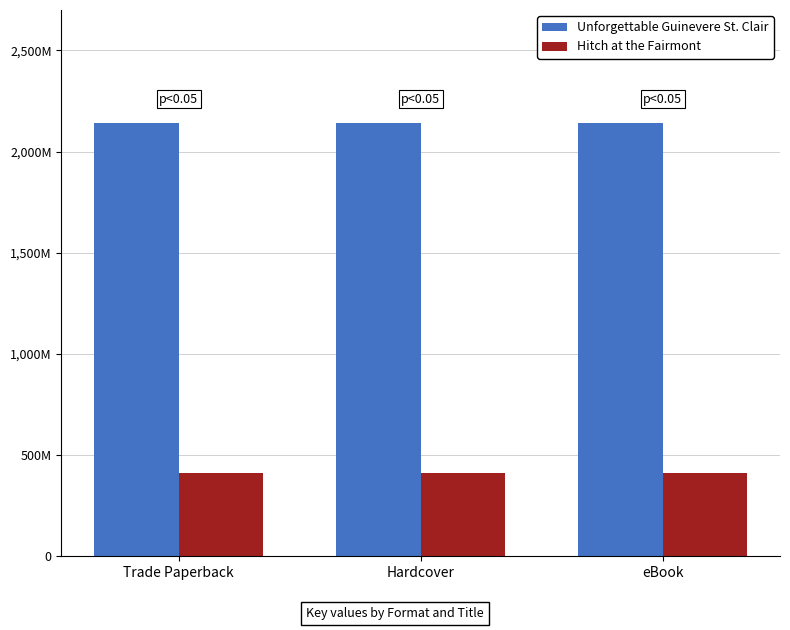

Are the bars grouped side by side (vs. stacked)?

Yes